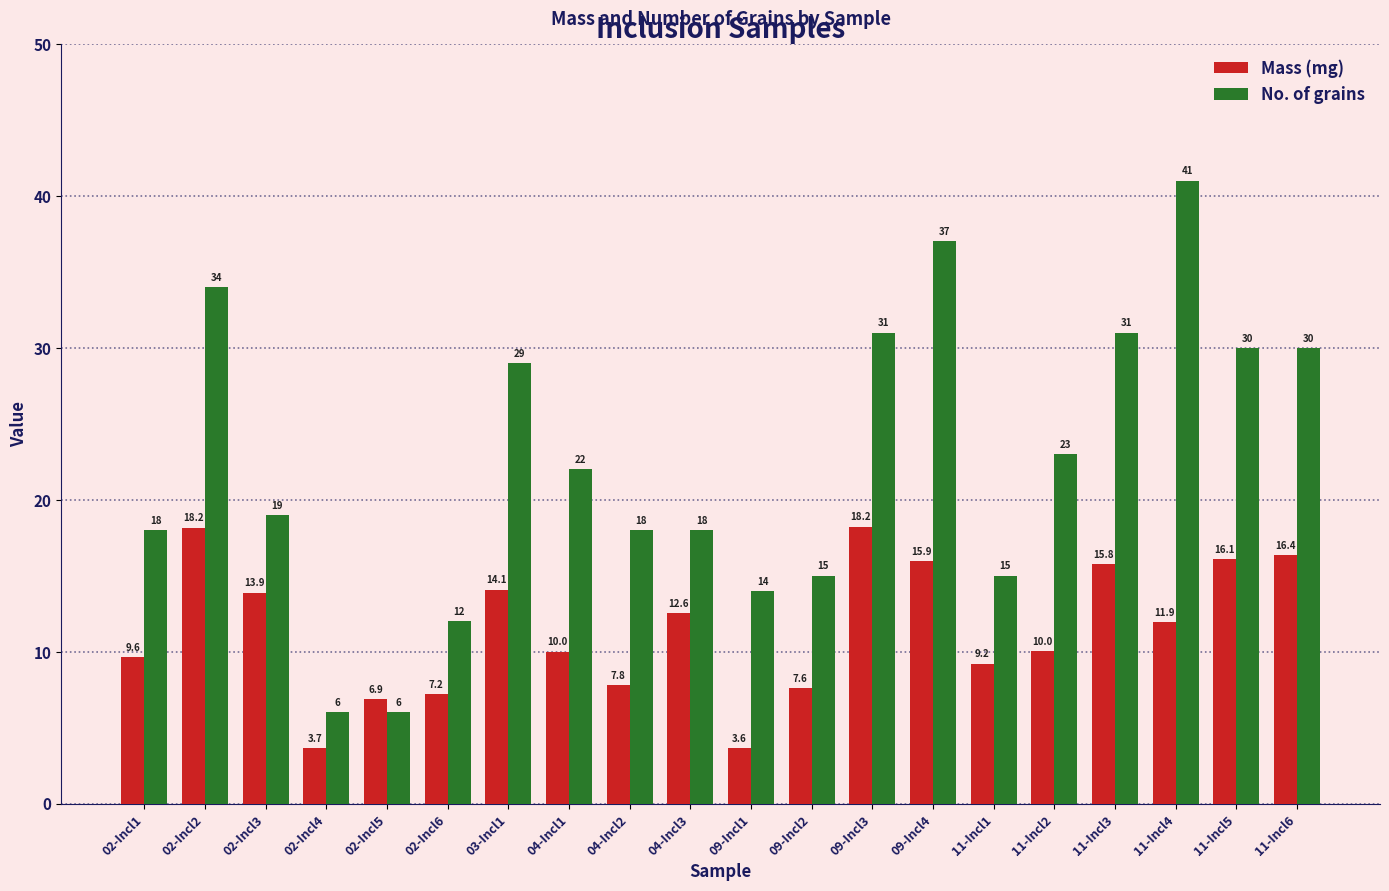

What is the difference between the No. of grains values at 11-Incl4 and 03-Incl1?

12.0